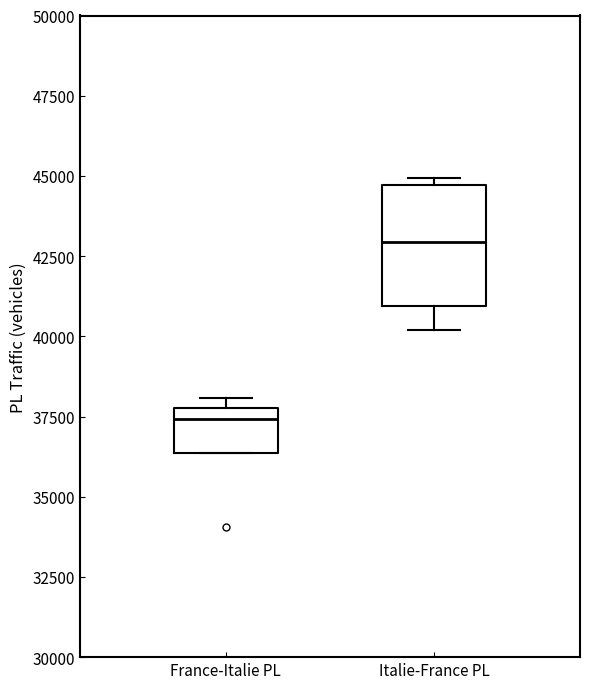

Where is the upper edge of the box for Italie-France PL on the y-axis? The values are not printed on the chart, so give them approximately, as read against the axis.

44500